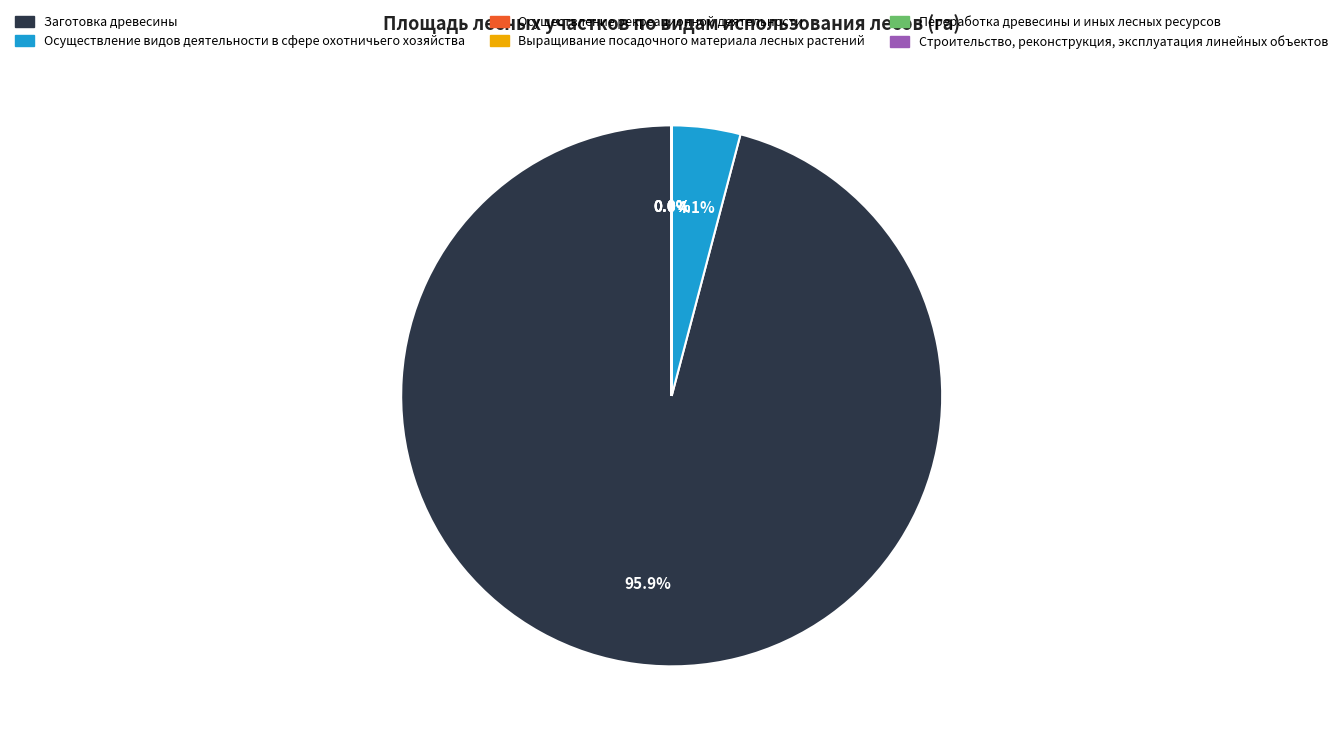

Which slice represents more than half of the pie?

Заготовка древесины